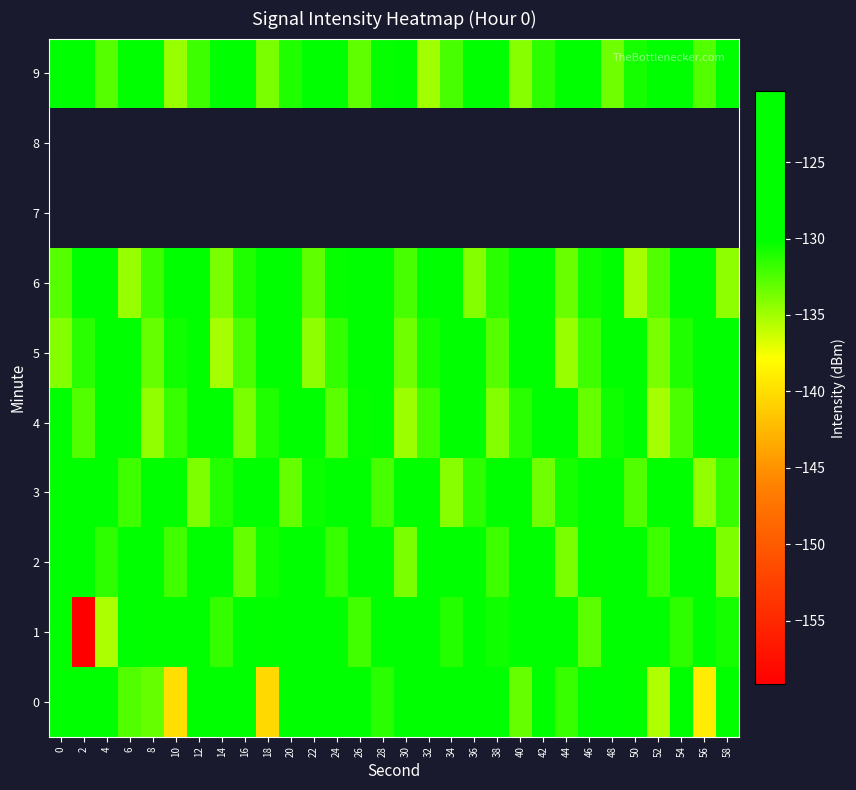

What is the difference between the 0 values at 42 and 48?

6.9